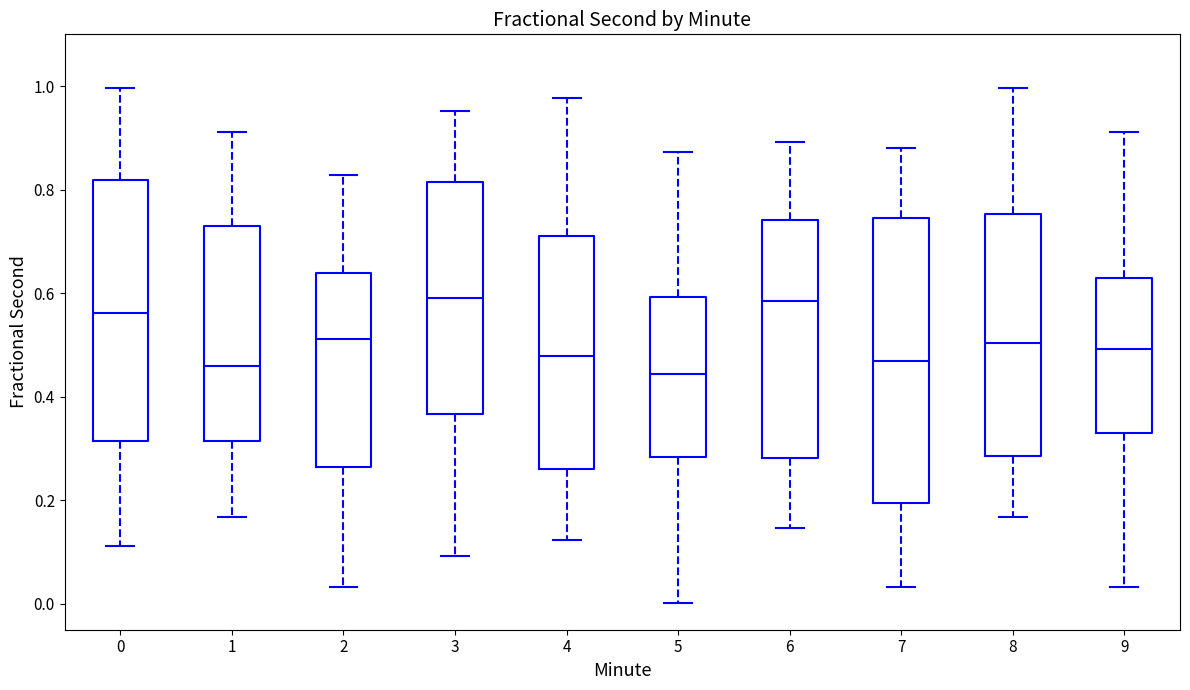

Where is the upper edge of the box at x = 7 on the y-axis? The values are not printed on the chart, so give them approximately, as read against the axis.

0.74